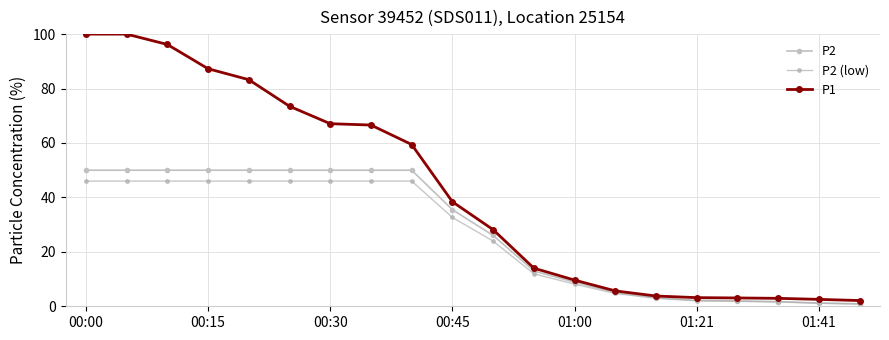

True or false: P2 has more than 2 points higher than both neighbors.

False